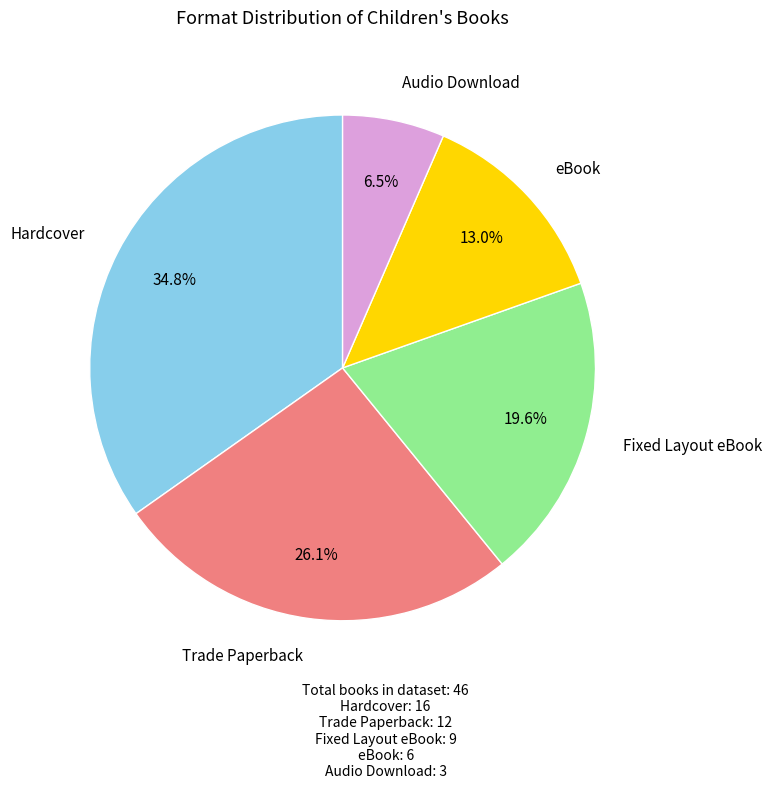

What is the smallest slice in the pie chart?

Audio Download